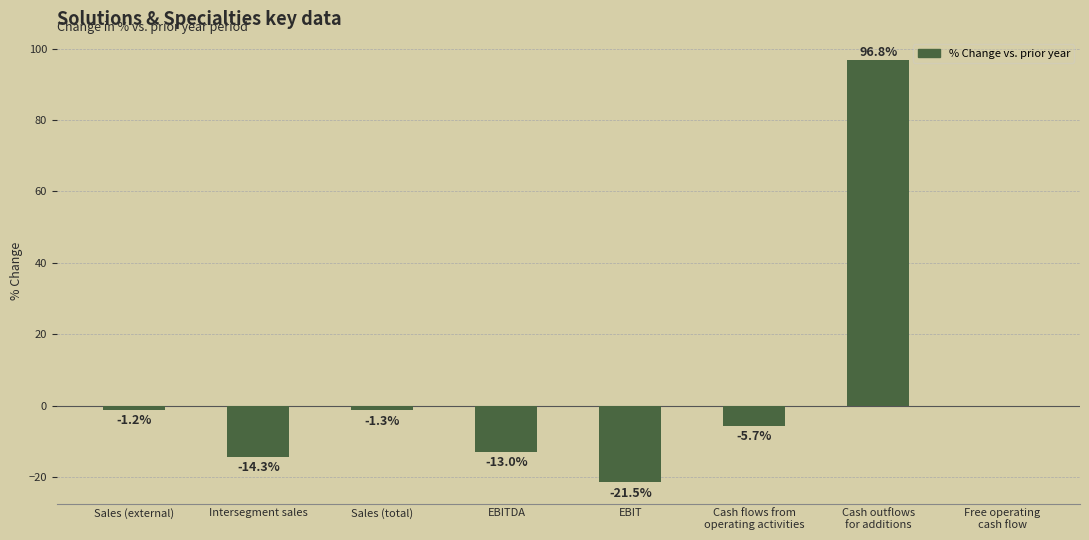

What is the sum of the values at EBITDA and Intersegment sales?

-27.3